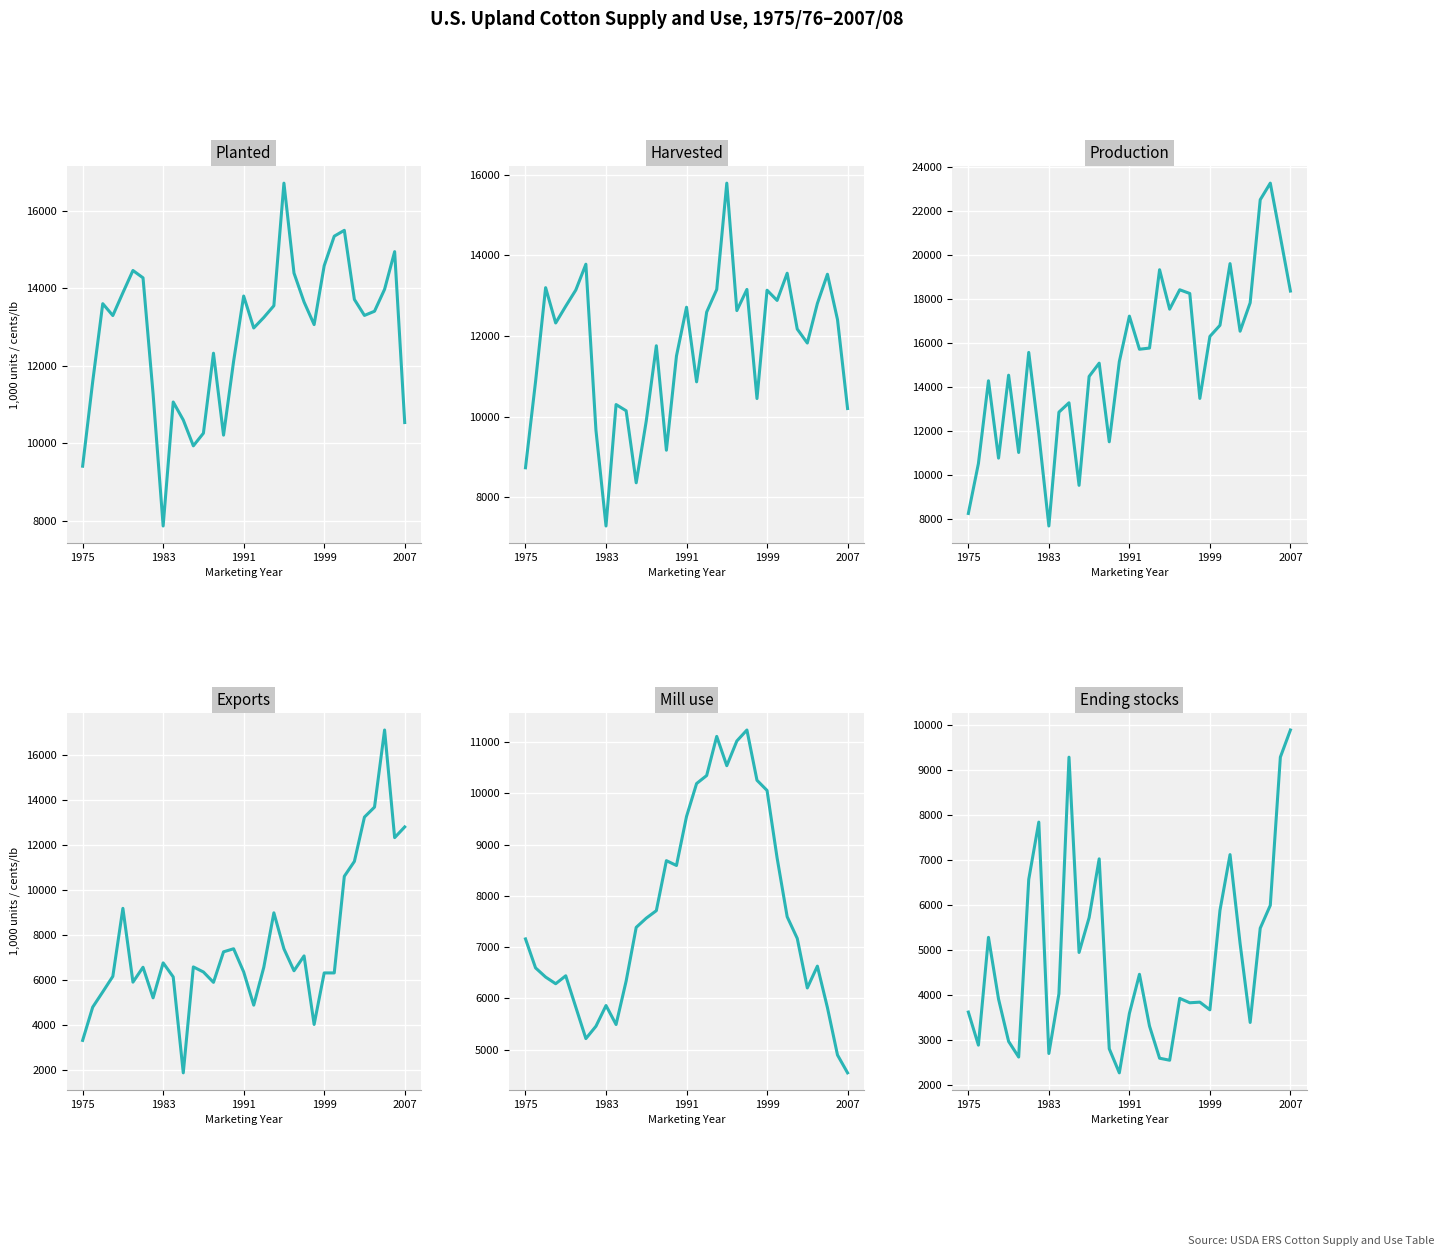

How many values in the Mill use series are below 7170?

16